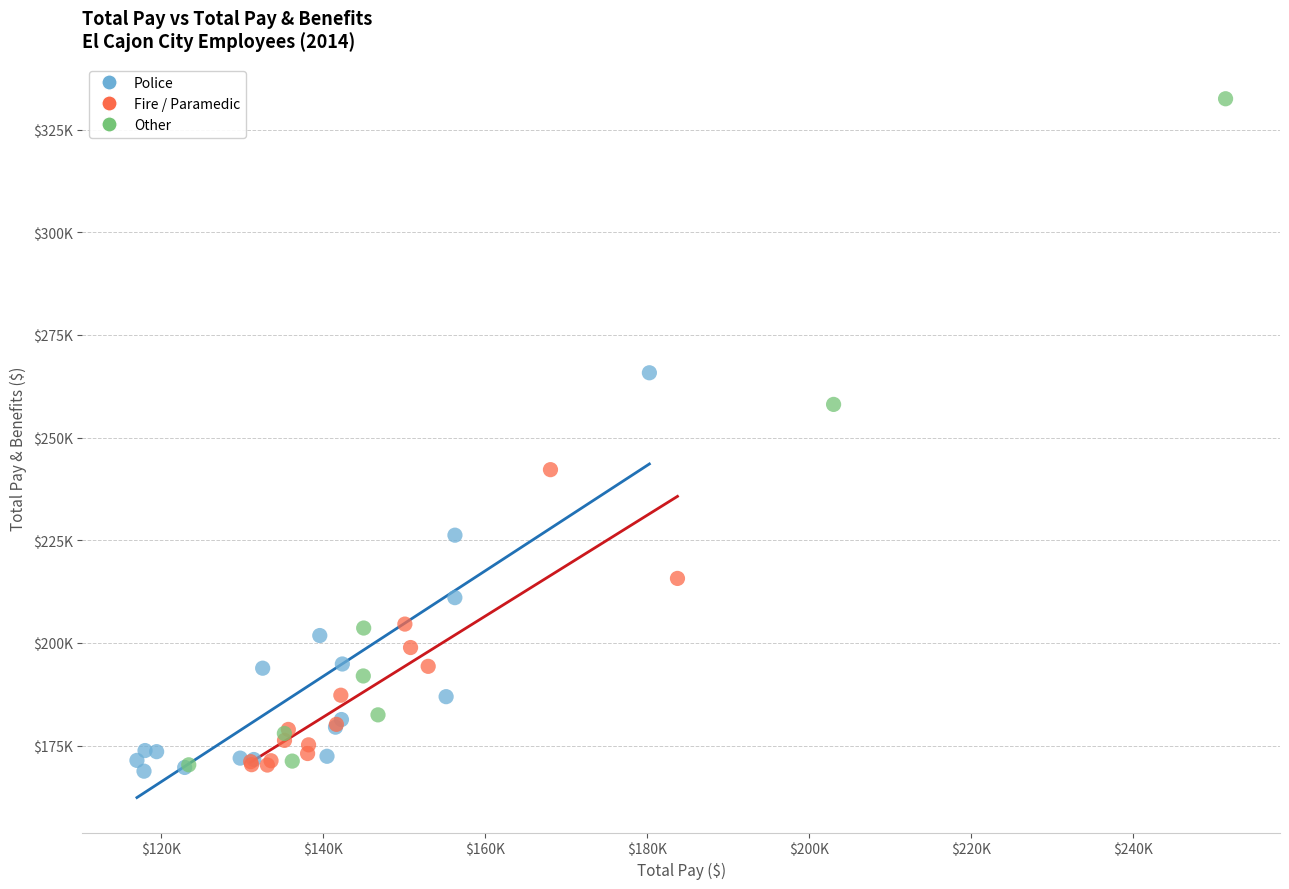

Which series contains the highest Y value?

Other